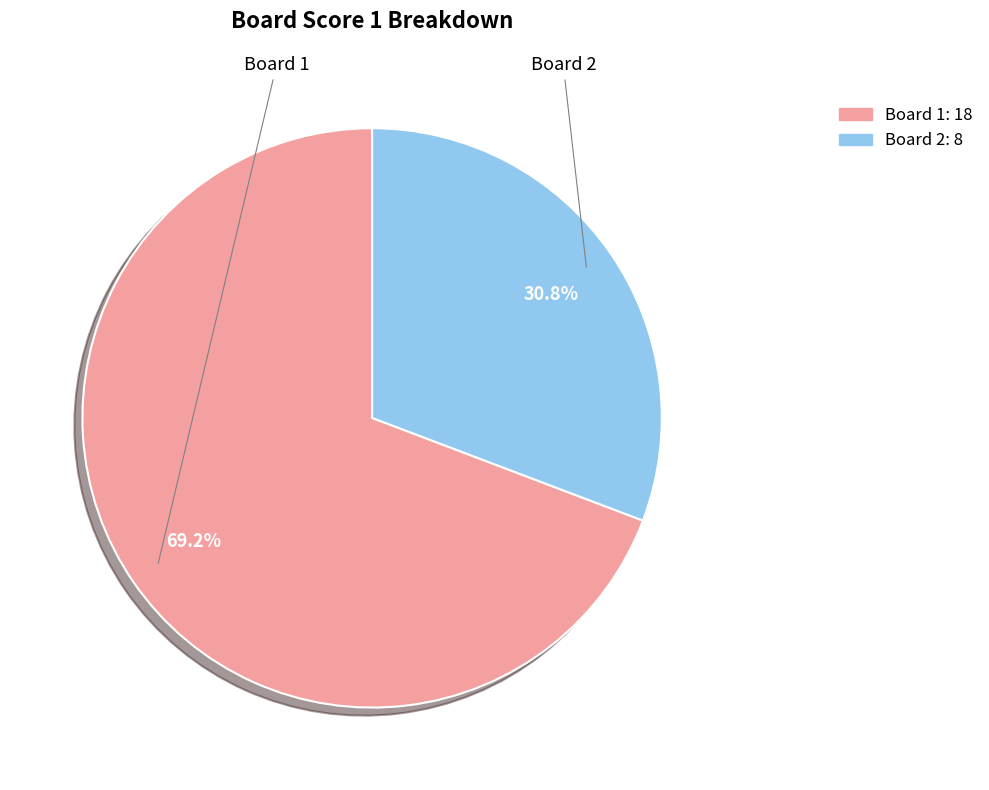

Is there a majority slice in this chart?

Yes